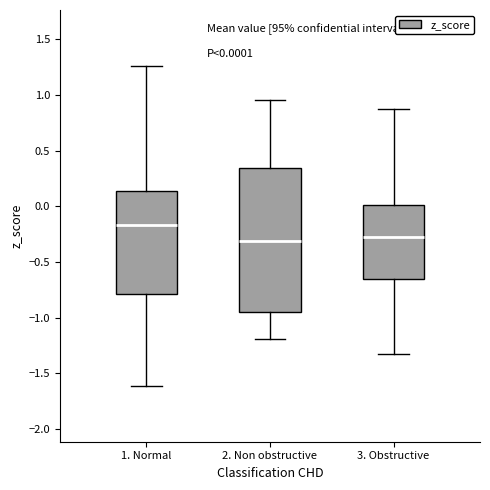

Comparing the boxes themselves (not the whiskers), which one is the tallest?

2. Non obstructive